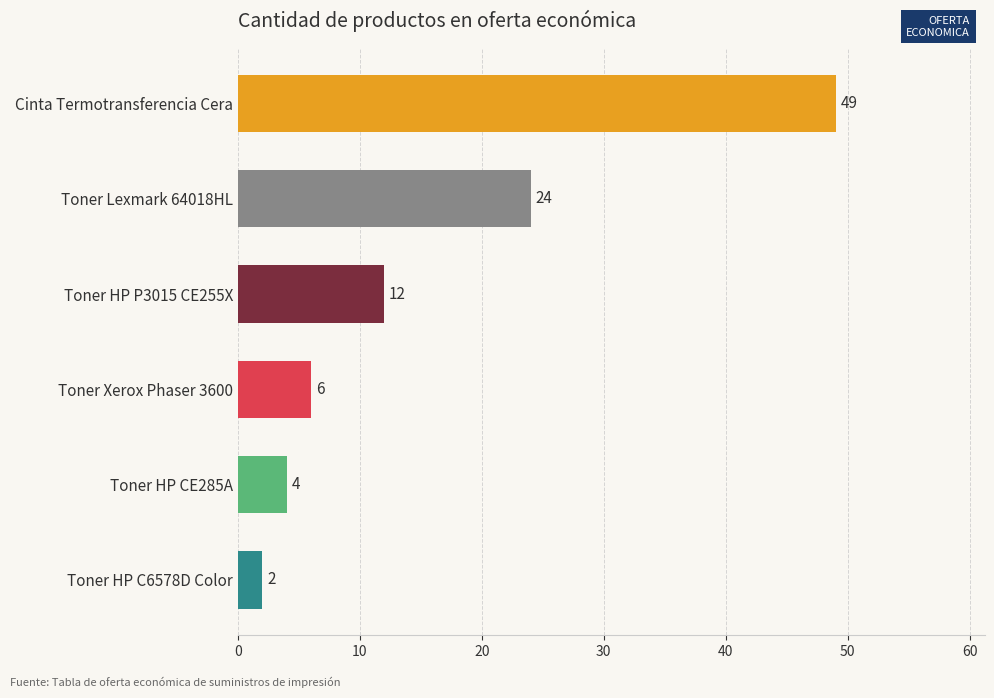

How many series are shown in this chart?

1